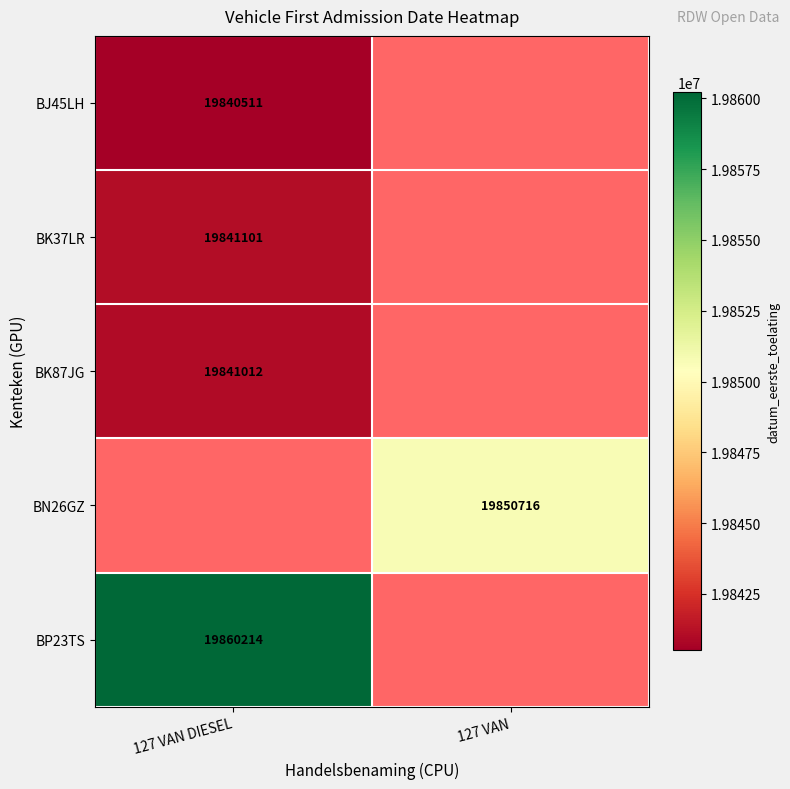

True or false: BN26GZ has a value of 6942466 at 127 VAN.

False